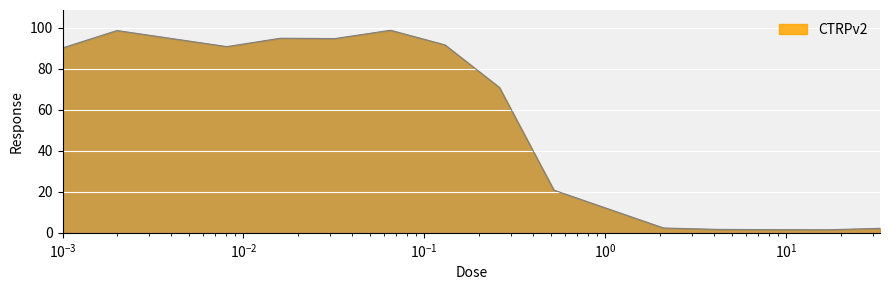

What is the difference between the maximum and minimum values?

97.2